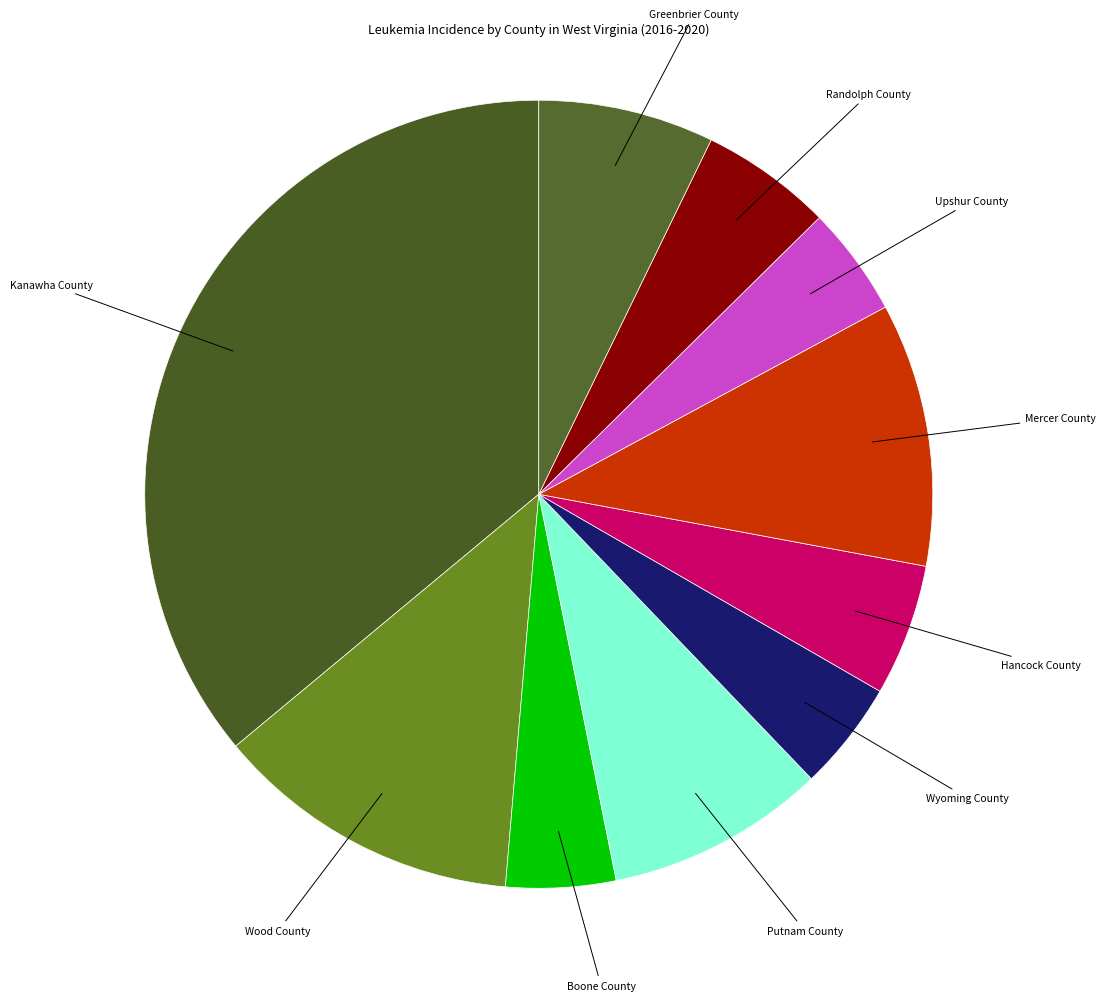

What is the ratio of the value at Kanawha County to the value at Hancock County?

6.7